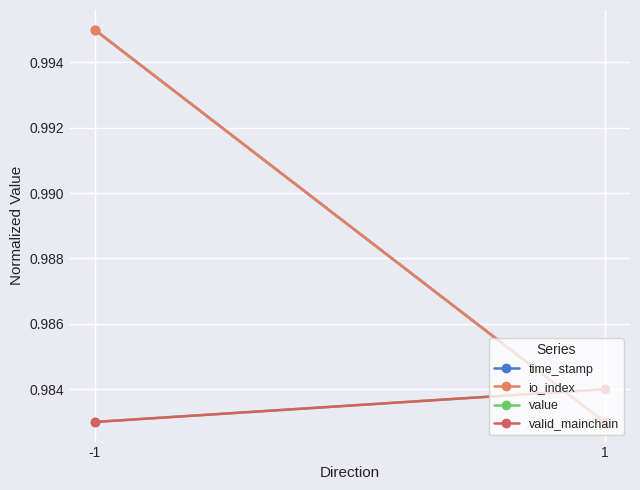

Which has a higher value, 1 or -1?

-1